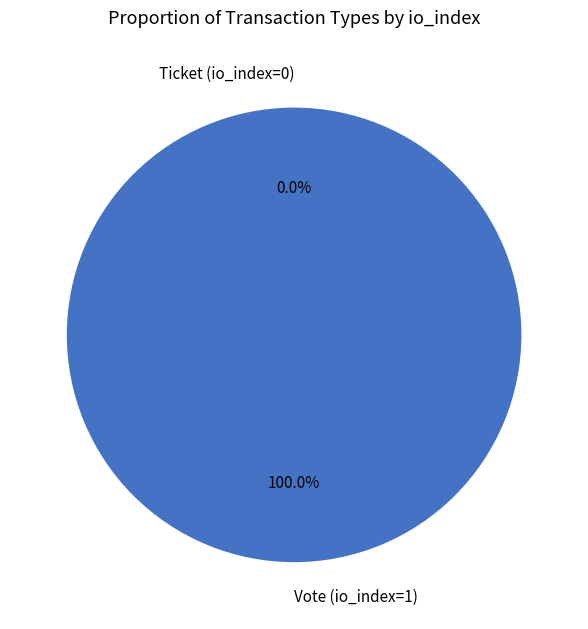

Which category accounts for the majority?

Vote (io_index=1)